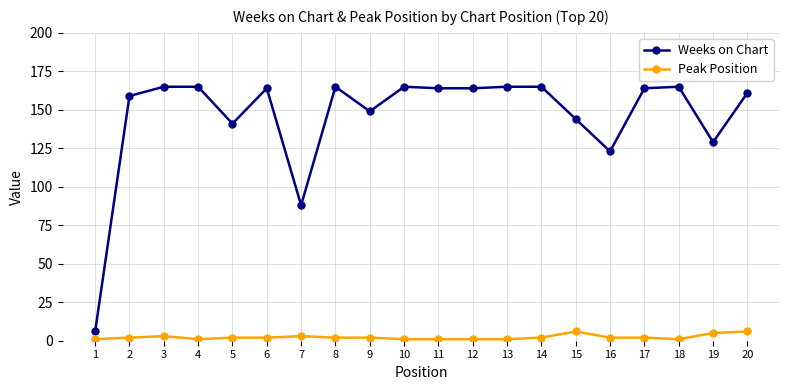

True or false: Peak Position and Weeks on Chart intersect in this chart.

False